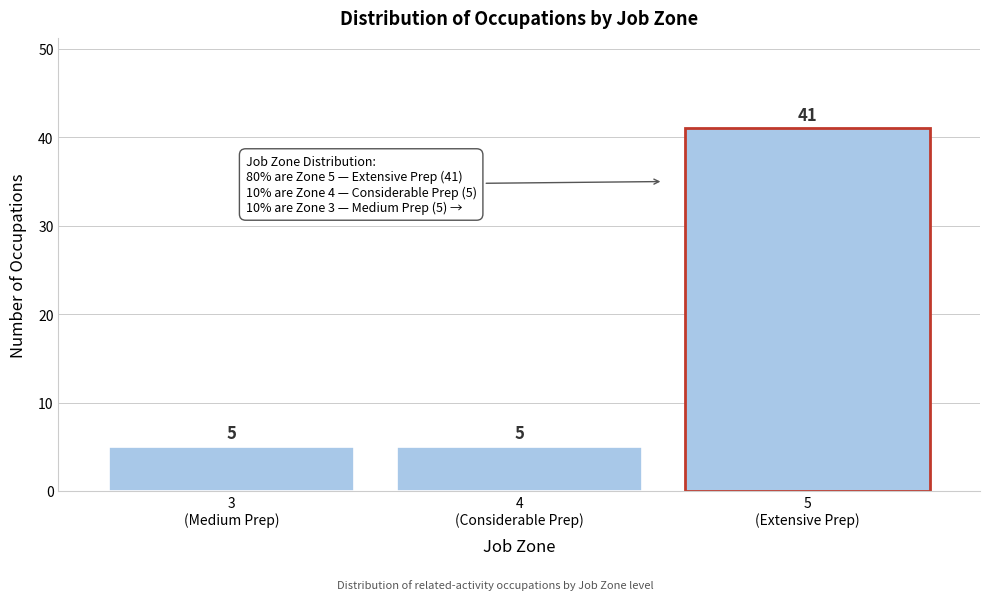

Reading left to right, list all the values displayed in this chart.

5	5	41